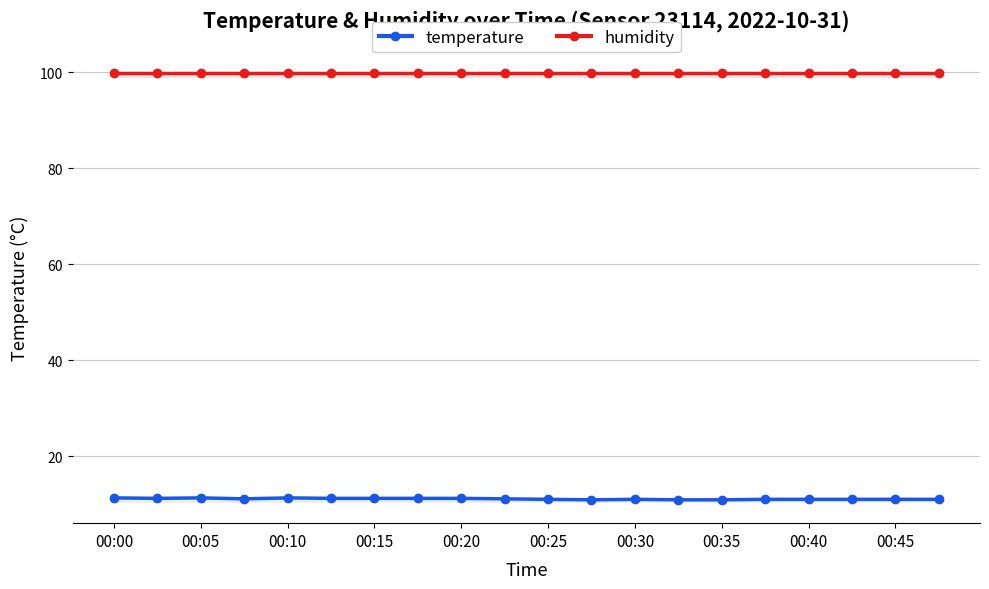

At which category does the chart reach its peak across all series?

00:00